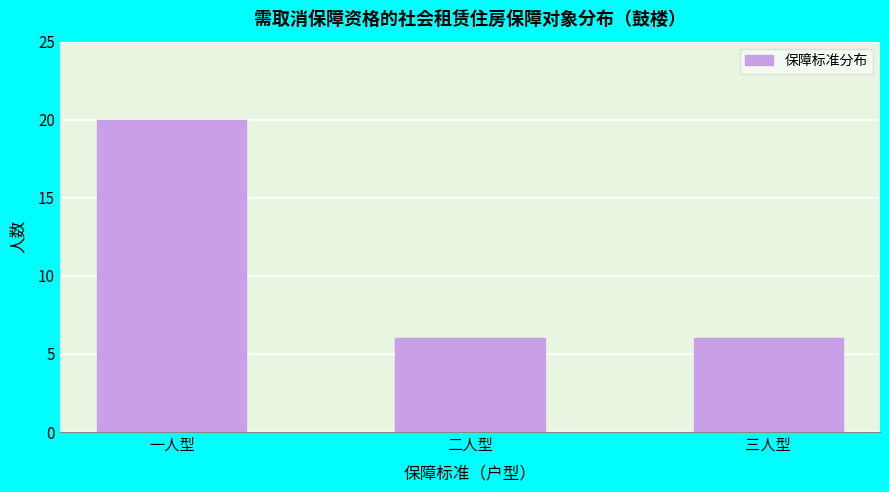

Reading left to right, transcribe all the data shown in this chart.

一人型=20	二人型=6	三人型=6